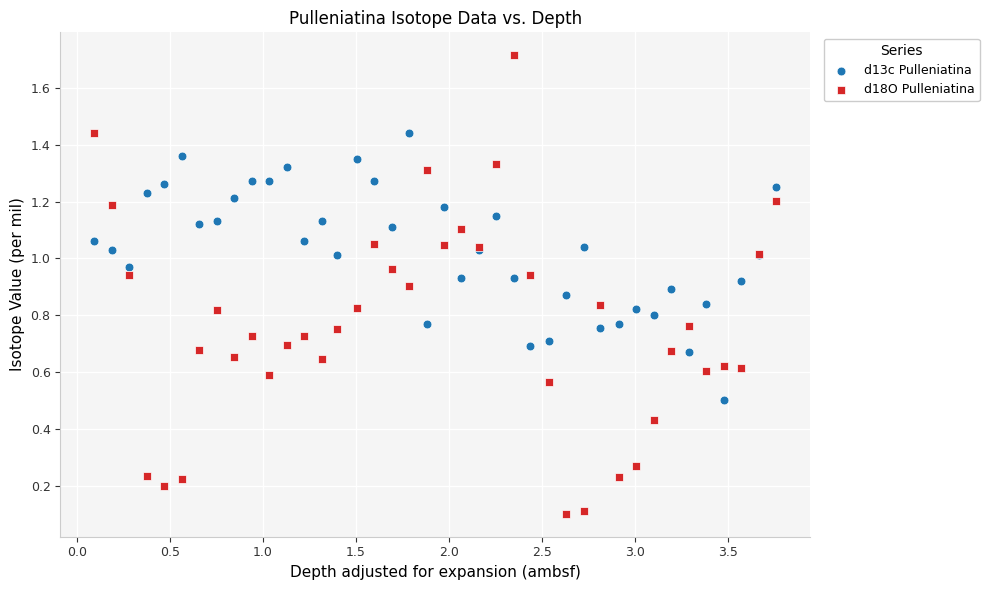

Which series has the widest spread of Y values?

d18O Pulleniatina